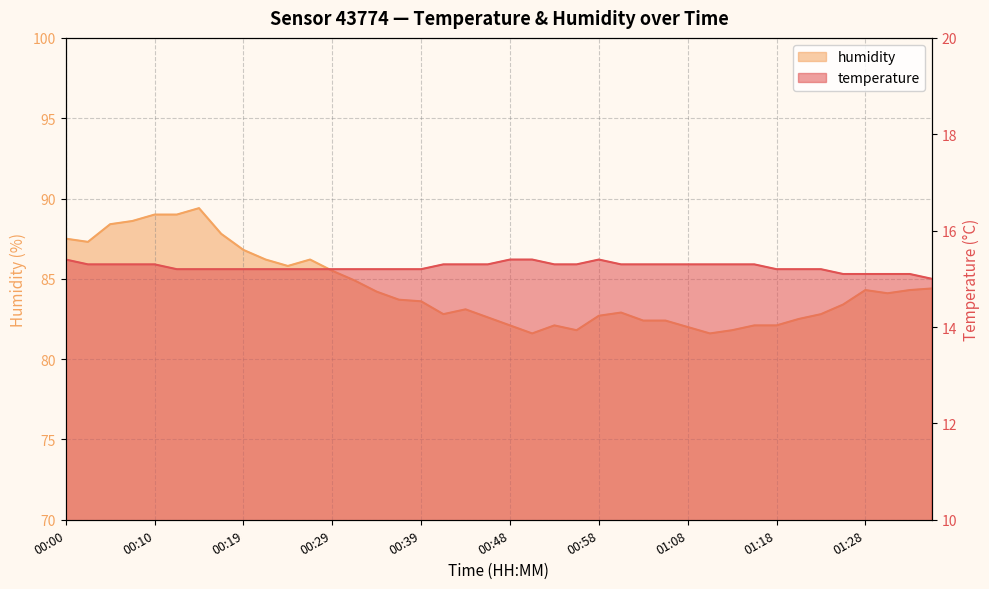

Which label corresponds to the smallest value in the chart?

01:35